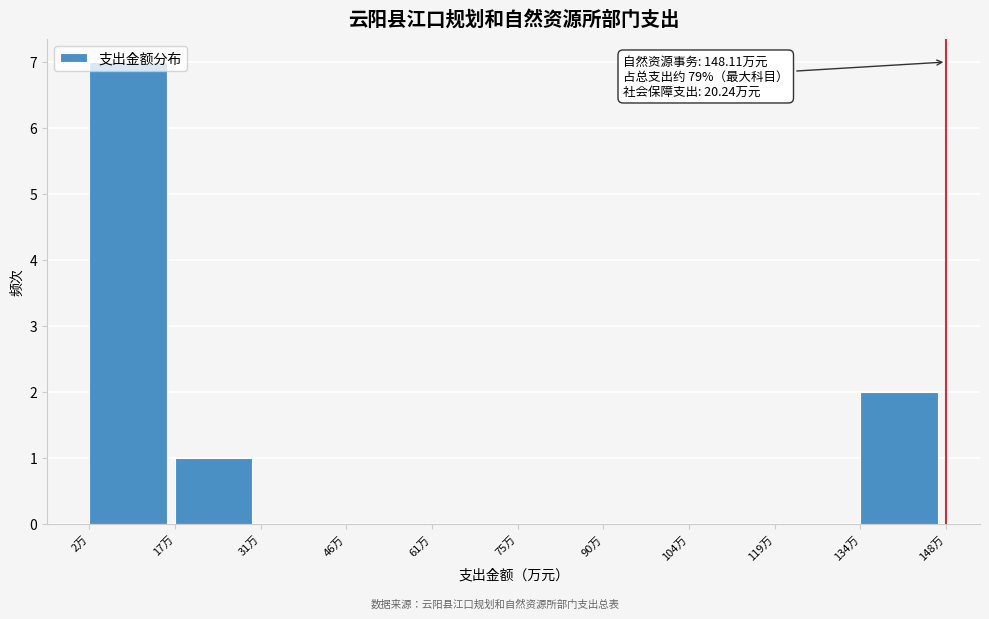

Which range on the x-axis has the tallest bar?

2 to 16